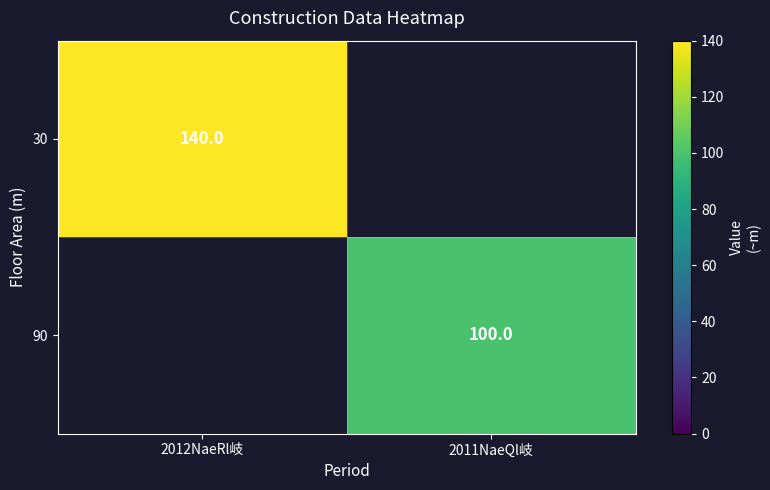

True or false: 30 has a value of 227 at 2012NaeRl岐.

False